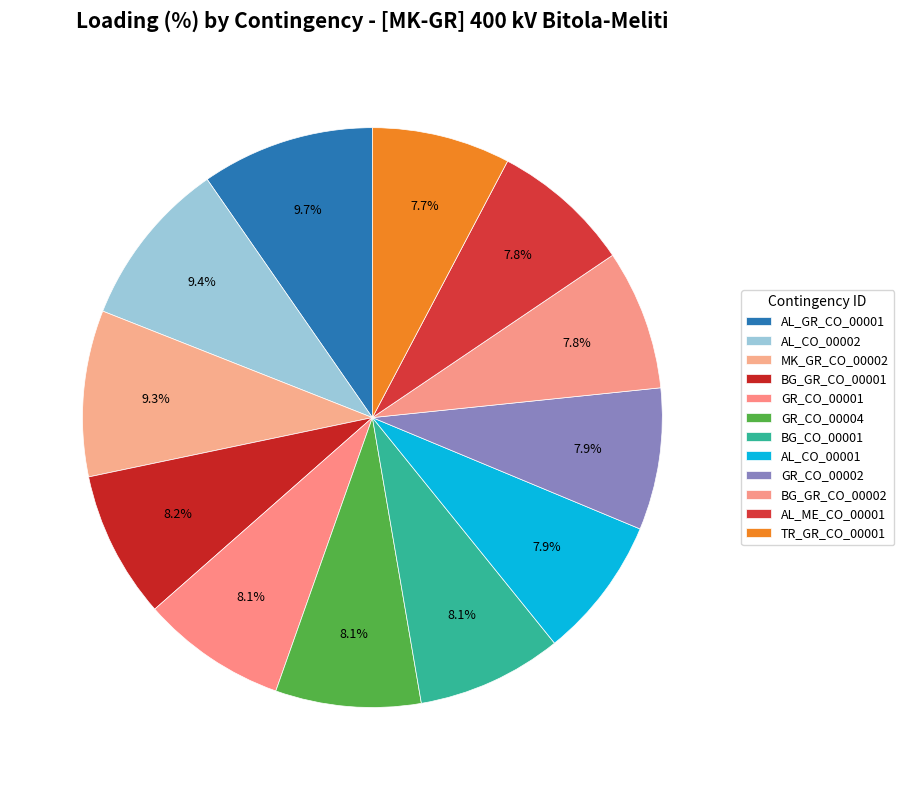

What is the largest slice in the pie chart?

AL_GR_CO_00001